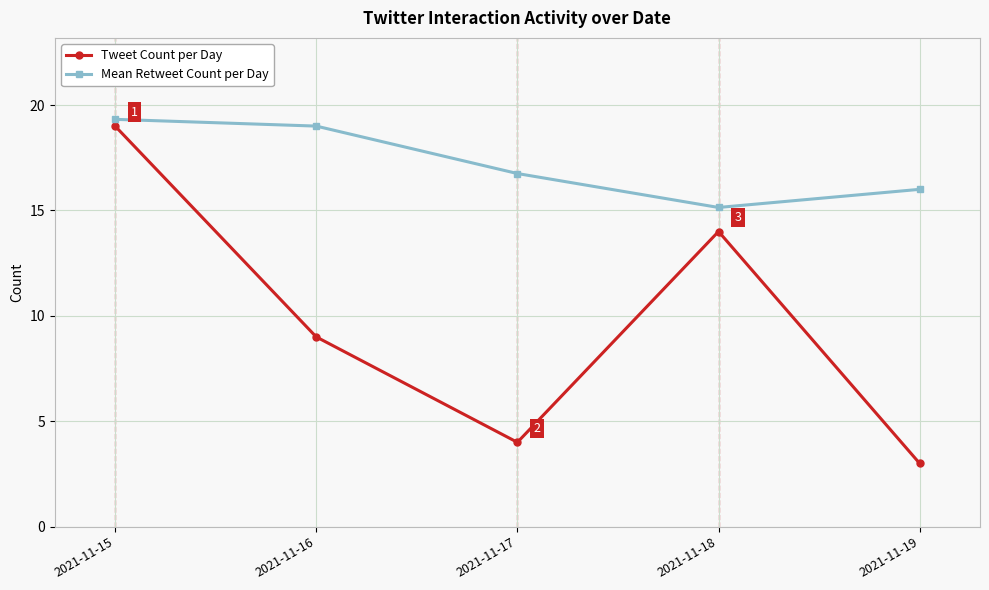

What is the spread (max minus min) of values at 2021-11-15?

0.3